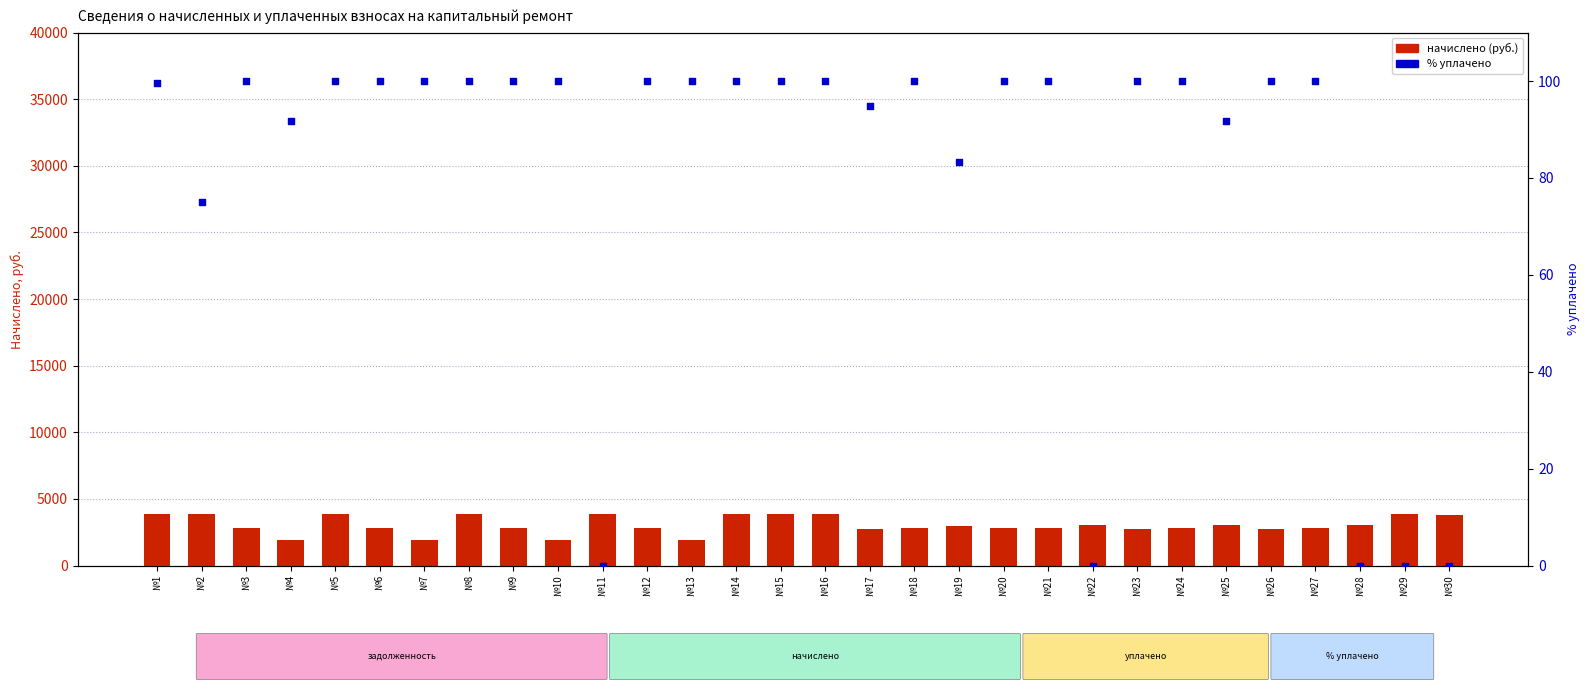

Which series contains the lowest Y value?

% уплачено